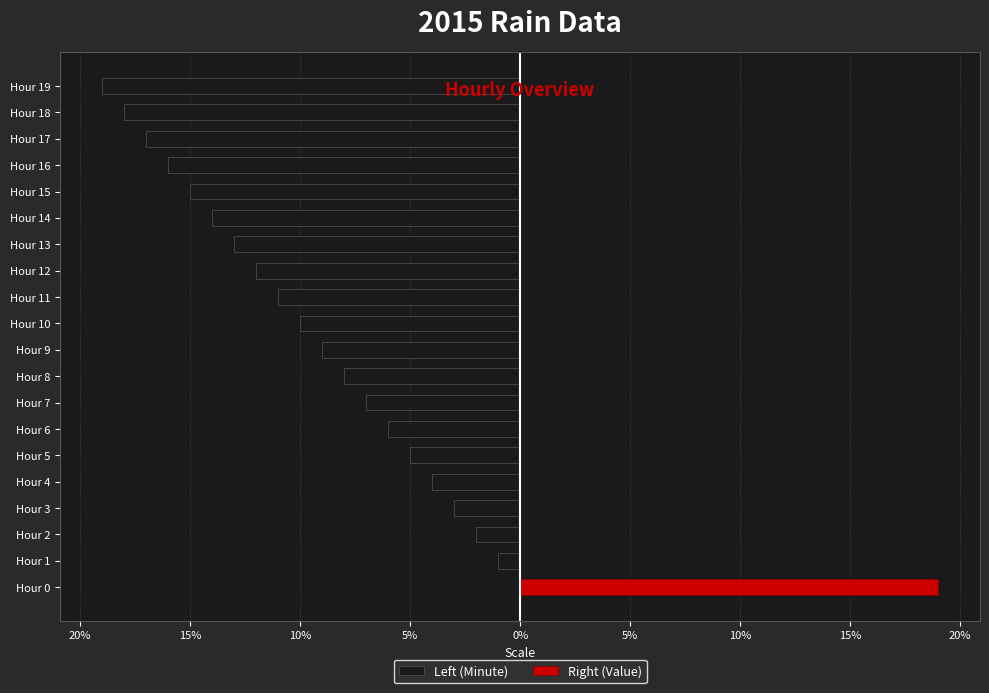

How many values in the Left (Minute) series exceed -9?

9